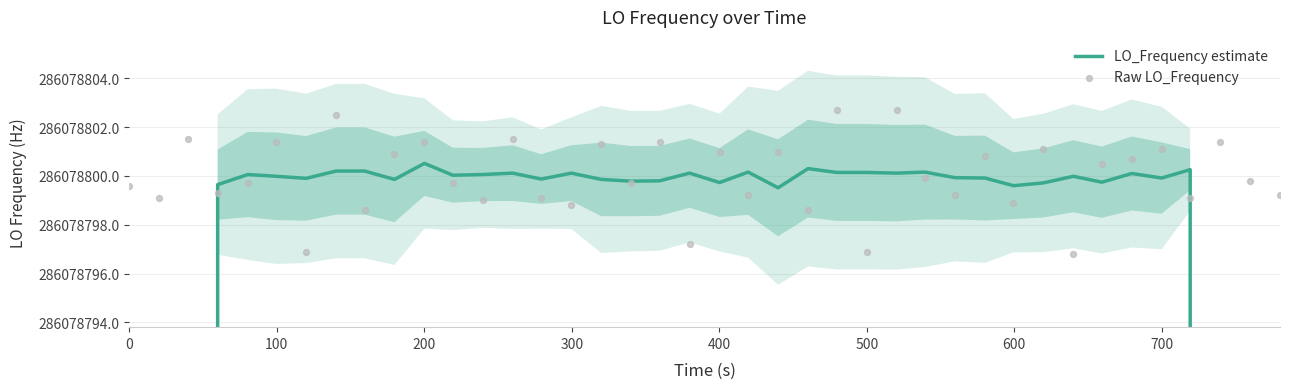

Which series contains the highest Y value?

Raw LO_Frequency